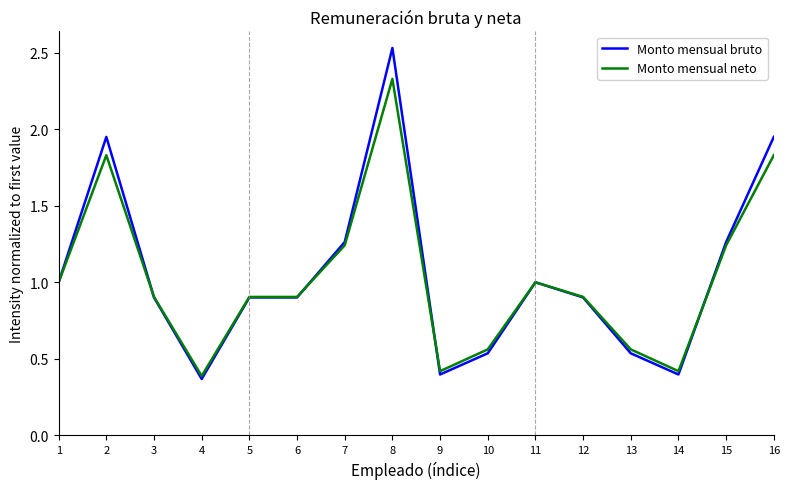

Is the value of Monto mensual bruto at 4 greater than the value of Monto mensual neto at 8?

No